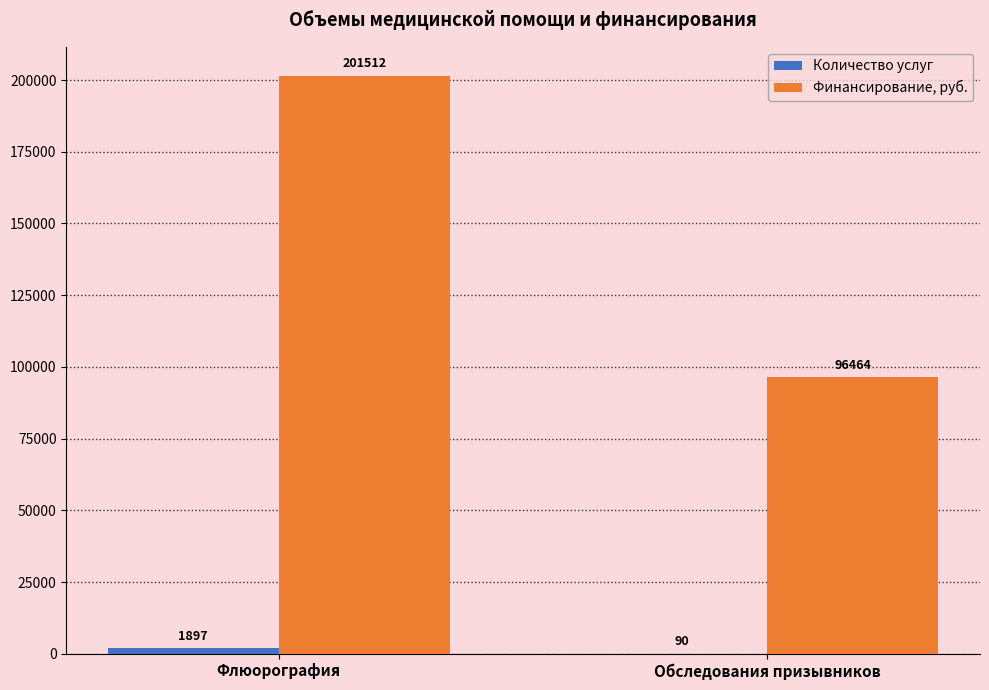

Count the number of categories in the chart.

2